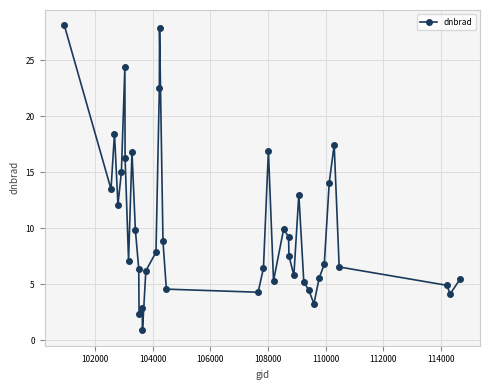

What is the average value?

10.2